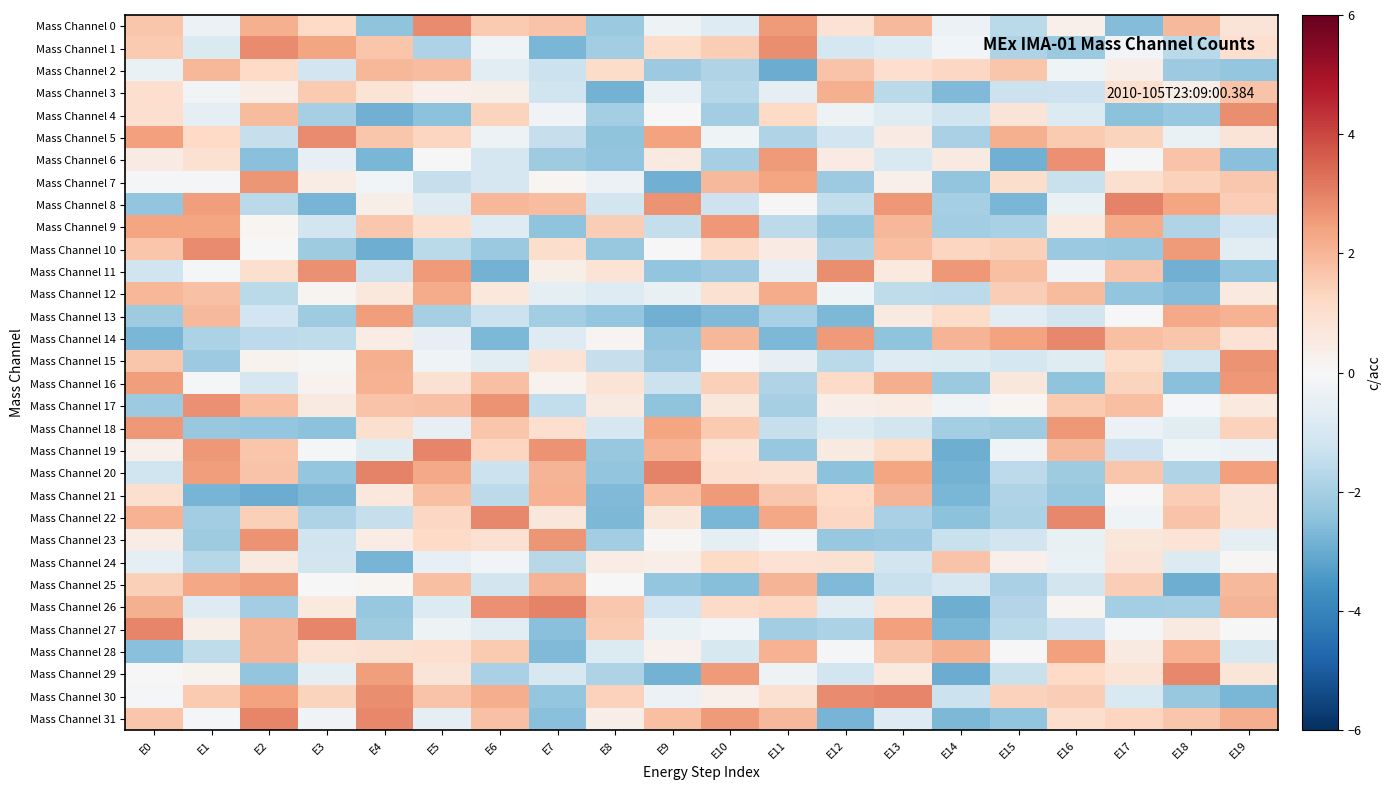

Reading right to left, list all the values displayed in this chart.

Mass Channel 0: E19=0.8	E18=2.0	E17=-2.6	E16=0.3	E15=-1.6	E14=-0.3	E13=1.9	E12=0.9	E11=2.6	E10=-0.8	E9=-0.3	E8=-2.2	E7=1.7	E6=1.6	E5=2.9	E4=-2.4	E3=1.2	E2=2.2	E1=-0.4	E0=1.6
Mass Channel 1: E19=1.0	E18=-1.6	E17=-0.1	E16=-2.2	E15=-1.9	E14=-0.2	E13=-0.8	E12=-1.0	E11=2.8	E10=1.5	E9=1.1	E8=-2.1	E7=-2.7	E6=-0.2	E5=-1.8	E4=1.7	E3=2.4	E2=2.8	E1=-0.9	E0=1.5
Mass Channel 2: E19=-2.3	E18=-2.2	E17=0.4	E16=-0.2	E15=1.7	E14=1.2	E13=1.0	E12=1.7	E11=-3.0	E10=-1.8	E9=-2.2	E8=1.1	E7=-1.3	E6=-0.7	E5=1.8	E4=2.0	E3=-1.1	E2=1.2	E1=2.0	E0=-0.4
Mass Channel 3: E19=1.7	E18=0.3	E17=1.0	E16=-1.2	E15=-1.3	E14=-2.7	E13=-1.6	E12=2.1	E11=-0.5	E10=-1.7	E9=-0.4	E8=-2.8	E7=-1.2	E6=0.4	E5=0.3	E4=0.8	E3=1.6	E2=0.4	E1=-0.2	E0=1.0
Mass Channel 4: E19=2.8	E18=-2.3	E17=-2.5	E16=-0.8	E15=0.8	E14=-1.2	E13=-0.7	E12=-0.3	E11=1.2	E10=-2.1	E9=0.0	E8=-2.0	E7=-0.2	E6=1.3	E5=-2.5	E4=-2.9	E3=-2.0	E2=1.9	E1=-0.6	E0=1.0
Mass Channel 5: E19=0.8	E18=-0.4	E17=1.3	E16=1.6	E15=2.1	E14=-1.9	E13=0.5	E12=-1.2	E11=-1.8	E10=-0.3	E9=2.4	E8=-2.4	E7=-1.4	E6=-0.3	E5=1.3	E4=1.7	E3=2.8	E2=-1.4	E1=1.2	E0=2.5
Mass Channel 6: E19=-2.5	E18=1.7	E17=-0.1	E16=2.8	E15=-2.9	E14=0.5	E13=-0.9	E12=0.5	E11=2.6	E10=-2.0	E9=0.5	E8=-2.4	E7=-2.1	E6=-1.0	E5=-0.0	E4=-2.8	E3=-0.5	E2=-2.5	E1=0.9	E0=0.5
Mass Channel 7: E19=1.6	E18=1.4	E17=1.0	E16=-1.3	E15=1.0	E14=-2.3	E13=0.3	E12=-2.2	E11=2.4	E10=2.0	E9=-2.9	E8=-0.4	E7=0.1	E6=-1.0	E5=-1.4	E4=-0.2	E3=0.4	E2=2.6	E1=-0.1	E0=-0.1
Mass Channel 8: E19=1.5	E18=2.4	E17=3.0	E16=-0.4	E15=-2.7	E14=-2.0	E13=2.6	E12=-1.5	E11=0.1	E10=-1.3	E9=2.7	E8=-1.1	E7=1.8	E6=2.0	E5=-0.8	E4=0.3	E3=-2.8	E2=-1.6	E1=2.5	E0=-2.4
Mass Channel 9: E19=-1.1	E18=-1.8	E17=2.2	E16=0.6	E15=-1.9	E14=-2.1	E13=2.0	E12=-2.3	E11=-1.6	E10=2.6	E9=-1.4	E8=1.5	E7=-2.4	E6=-0.8	E5=1.0	E4=1.6	E3=-1.1	E2=0.1	E1=2.4	E0=2.3
Mass Channel 10: E19=-0.6	E18=2.6	E17=-2.3	E16=-2.2	E15=1.4	E14=1.3	E13=1.8	E12=-1.8	E11=0.5	E10=1.2	E9=0.0	E8=-2.3	E7=1.1	E6=-2.2	E5=-1.6	E4=-2.9	E3=-2.1	E2=0.0	E1=2.8	E0=1.7
Mass Channel 11: E19=-2.3	E18=-2.9	E17=1.7	E16=-0.2	E15=1.8	E14=2.6	E13=0.6	E12=2.8	E11=-0.5	E10=-2.2	E9=-2.4	E8=0.8	E7=0.3	E6=-2.9	E5=2.5	E4=-1.3	E3=2.7	E2=1.0	E1=-0.1	E0=-1.2
Mass Channel 12: E19=0.6	E18=-2.6	E17=-2.4	E16=1.9	E15=1.5	E14=-1.6	E13=-1.5	E12=-0.3	E11=2.2	E10=0.9	E9=-0.4	E8=-0.8	E7=-0.5	E6=0.6	E5=2.2	E4=0.6	E3=0.2	E2=-1.6	E1=1.8	E0=2.0
Mass Channel 13: E19=2.1	E18=2.3	E17=0.0	E16=-1.1	E15=-0.6	E14=1.1	E13=0.5	E12=-2.7	E11=-2.0	E10=-2.7	E9=-2.9	E8=-2.3	E7=-2.1	E6=-1.3	E5=-2.0	E4=2.5	E3=-2.1	E2=-1.1	E1=1.9	E0=-2.1
Mass Channel 14: E19=0.9	E18=1.7	E17=1.8	E16=2.9	E15=2.4	E14=2.1	E13=-2.4	E12=2.5	E11=-2.7	E10=2.0	E9=-2.4	E8=0.1	E7=-0.8	E6=-2.7	E5=-0.5	E4=0.4	E3=-1.5	E2=-1.6	E1=-1.9	E0=-2.7
Mass Channel 15: E19=2.7	E18=-1.2	E17=1.1	E16=-0.7	E15=-1.0	E14=-0.8	E13=-0.8	E12=-1.6	E11=-0.5	E10=-0.1	E9=-2.2	E8=-1.4	E7=0.8	E6=-0.7	E5=-0.2	E4=2.1	E3=0.1	E2=0.2	E1=-2.2	E0=1.7
Mass Channel 16: E19=2.6	E18=-2.5	E17=1.4	E16=-2.4	E15=0.7	E14=-2.2	E13=2.2	E12=1.2	E11=-1.8	E10=1.4	E9=-1.3	E8=0.8	E7=0.2	E6=1.8	E5=0.9	E4=2.1	E3=0.2	E2=-1.0	E1=-0.1	E0=2.5
Mass Channel 17: E19=0.6	E18=-0.0	E17=1.8	E16=1.6	E15=0.1	E14=-0.2	E13=0.4	E12=0.4	E11=-2.0	E10=0.7	E9=-2.4	E8=0.5	E7=-1.5	E6=2.7	E5=1.8	E4=1.7	E3=0.6	E2=1.8	E1=2.8	E0=-2.2
Mass Channel 18: E19=1.4	E18=-0.7	E17=-0.4	E16=2.6	E15=-2.1	E14=-2.1	E13=-1.1	E12=-0.8	E11=-1.4	E10=1.6	E9=2.4	E8=-1.0	E7=1.0	E6=1.6	E5=-0.5	E4=0.9	E3=-2.5	E2=-2.3	E1=-2.3	E0=2.6
Mass Channel 19: E19=-0.3	E18=-0.2	E17=-1.2	E16=2.0	E15=-0.3	E14=-2.9	E13=1.1	E12=0.5	E11=-2.3	E10=0.8	E9=2.1	E8=-2.3	E7=2.7	E6=1.3	E5=2.9	E4=-0.7	E3=-0.1	E2=1.7	E1=2.6	E0=0.3
Mass Channel 20: E19=2.5	E18=-1.8	E17=1.7	E16=-2.1	E15=-1.6	E14=-2.8	E13=2.4	E12=-2.5	E11=0.9	E10=1.0	E9=3.0	E8=-2.4	E7=2.0	E6=-1.3	E5=2.3	E4=3.0	E3=-2.3	E2=1.7	E1=2.5	E0=-1.2
Mass Channel 21: E19=0.8	E18=1.5	E17=0.0	E16=-2.3	E15=-1.8	E14=-2.8	E13=2.0	E12=1.2	E11=1.6	E10=2.6	E9=1.8	E8=-2.7	E7=2.1	E6=-1.6	E5=1.8	E4=0.6	E3=-2.7	E2=-3.0	E1=-2.8	E0=0.9
Mass Channel 22: E19=0.8	E18=1.7	E17=-0.2	E16=2.9	E15=-1.9	E14=-2.4	E13=-2.0	E12=1.3	E11=2.3	E10=-2.7	E9=0.7	E8=-2.7	E7=0.7	E6=2.9	E5=1.3	E4=-1.4	E3=-1.8	E2=1.4	E1=-2.1	E0=2.1
Mass Channel 23: E19=-0.5	E18=0.8	E17=0.7	E16=-0.4	E15=-1.2	E14=-1.3	E13=-2.2	E12=-2.3	E11=-0.2	E10=-0.6	E9=0.1	E8=-2.1	E7=2.6	E6=0.9	E5=1.2	E4=0.5	E3=-1.2	E2=2.7	E1=-2.1	E0=0.4
Mass Channel 24: E19=0.1	E18=-0.8	E17=0.8	E16=-0.4	E15=0.3	E14=1.7	E13=-1.1	E12=0.9	E11=0.9	E10=1.2	E9=0.4	E8=0.4	E7=-1.6	E6=-0.2	E5=-0.5	E4=-2.8	E3=-1.1	E2=0.5	E1=-1.7	E0=-0.5
Mass Channel 25: E19=2.0	E18=-2.9	E17=1.5	E16=-1.1	E15=-2.0	E14=-1.0	E13=-1.3	E12=-2.7	E11=2.1	E10=-2.6	E9=-2.3	E8=-0.0	E7=2.0	E6=-1.1	E5=1.8	E4=0.1	E3=0.0	E2=2.5	E1=2.3	E0=1.4
Mass Channel 26: E19=2.0	E18=-2.0	E17=-2.0	E16=0.2	E15=-1.7	E14=-2.9	E13=0.8	E12=-0.7	E11=1.2	E10=1.1	E9=-1.1	E8=1.6	E7=3.0	E6=2.8	E5=-0.8	E4=-2.3	E3=0.6	E2=-2.1	E1=-0.8	E0=2.1
Mass Channel 27: E19=-0.0	E18=0.5	E17=-0.1	E16=-1.2	E15=-1.6	E14=-2.7	E13=2.4	E12=-1.9	E11=-2.1	E10=-0.2	E9=-0.4	E8=1.5	E7=-2.5	E6=-0.6	E5=-0.3	E4=-2.2	E3=2.9	E2=2.0	E1=0.3	E0=2.9
Mass Channel 28: E19=-1.0	E18=2.1	E17=0.5	E16=2.5	E15=0.0	E14=2.1	E13=1.6	E12=-0.1	E11=2.1	E10=-1.0	E9=0.2	E8=-0.8	E7=-2.7	E6=1.6	E5=1.0	E4=0.9	E3=0.8	E2=2.1	E1=-1.5	E0=-2.5
Mass Channel 29: E19=0.7	E18=2.9	E17=0.8	E16=1.2	E15=-1.3	E14=-3.0	E13=0.6	E12=-1.2	E11=-0.3	E10=2.6	E9=-2.9	E8=-1.9	E7=-1.0	E6=-1.9	E5=0.8	E4=2.5	E3=-0.6	E2=-2.4	E1=0.2	E0=-0.0
Mass Channel 30: E19=-2.8	E18=-2.3	E17=-0.9	E16=1.5	E15=1.4	E14=-1.3	E13=2.9	E12=2.8	E11=0.9	E10=0.3	E9=-0.4	E8=1.4	E7=-2.3	E6=2.2	E5=1.7	E4=2.8	E3=1.3	E2=2.4	E1=1.6	E0=-0.1
Mass Channel 31: E19=2.2	E18=1.6	E17=1.3	E16=1.1	E15=-2.3	E14=-2.7	E13=-0.8	E12=-2.8	E11=1.9	E10=2.5	E9=1.8	E8=0.3	E7=-2.5	E6=1.8	E5=-0.5	E4=2.9	E3=-0.2	E2=2.9	E1=-0.1	E0=1.7